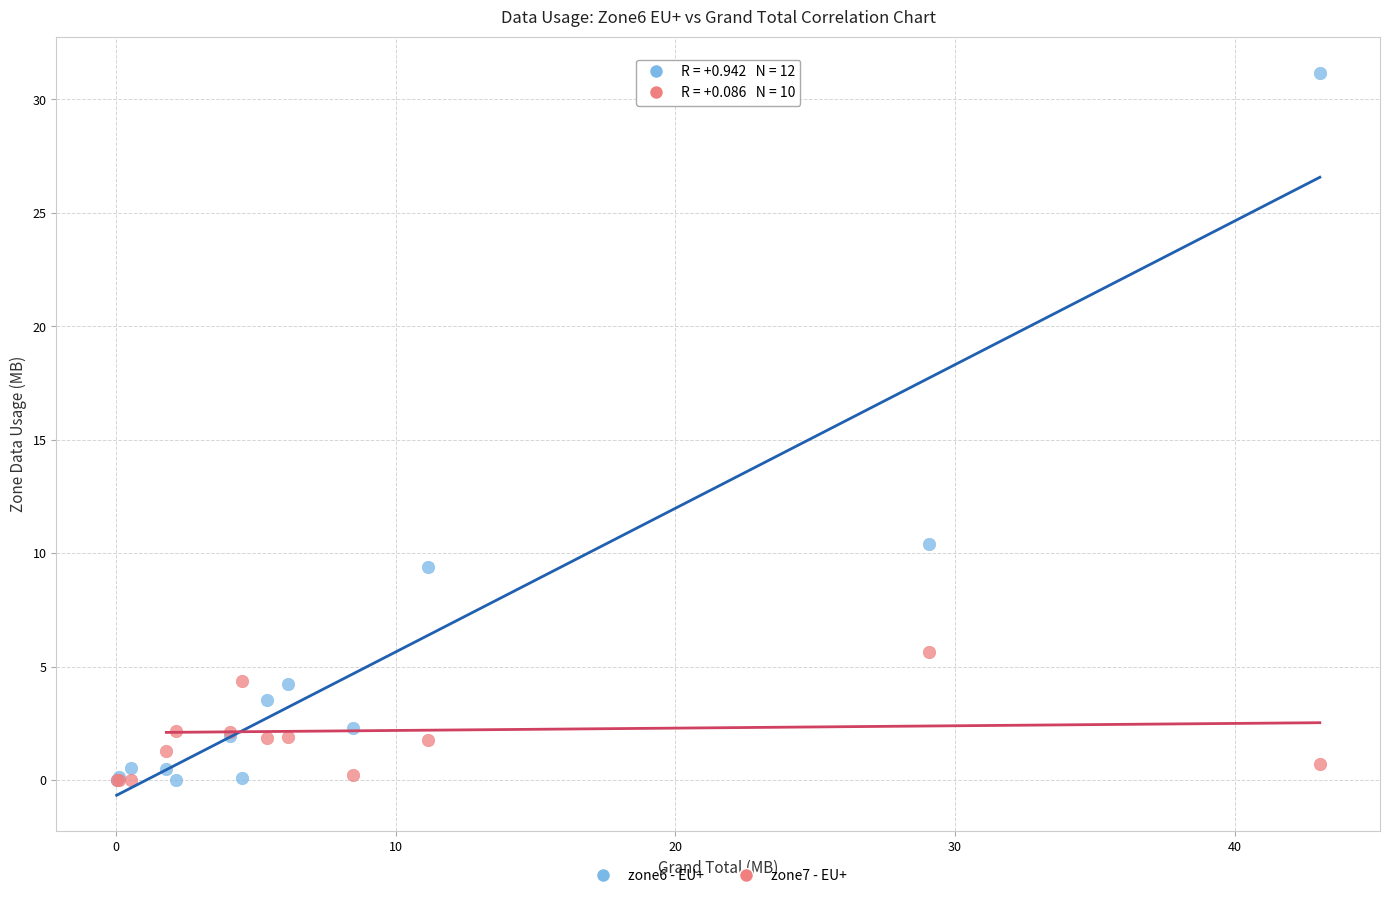

Across all series, what Y value is closest to 15?

10.4